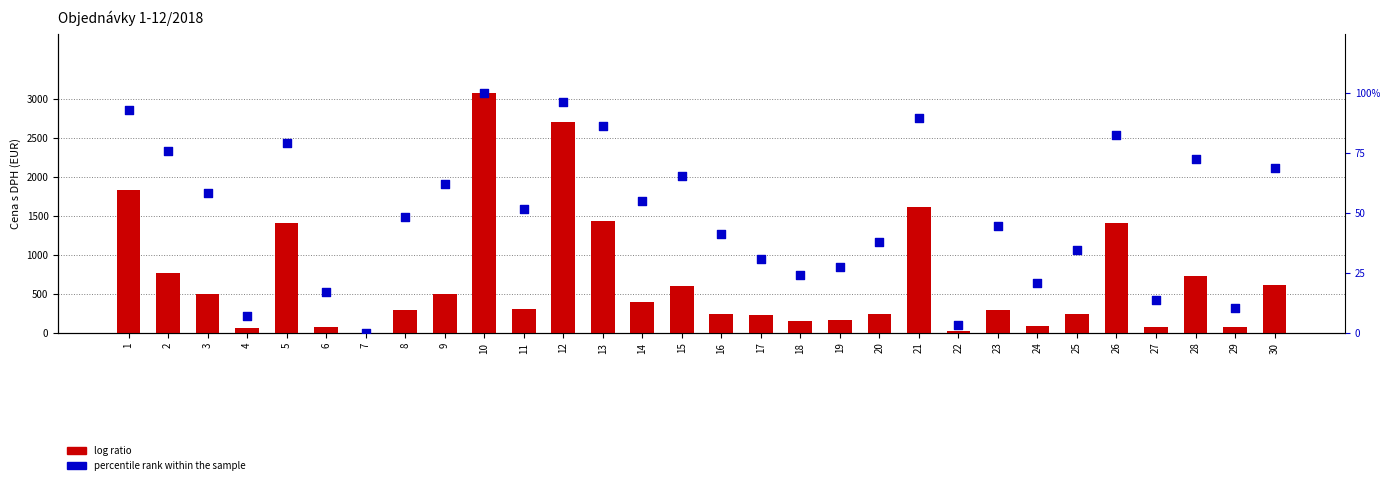

What are all the series names shown in the legend?

log ratio, percentile rank within the sample